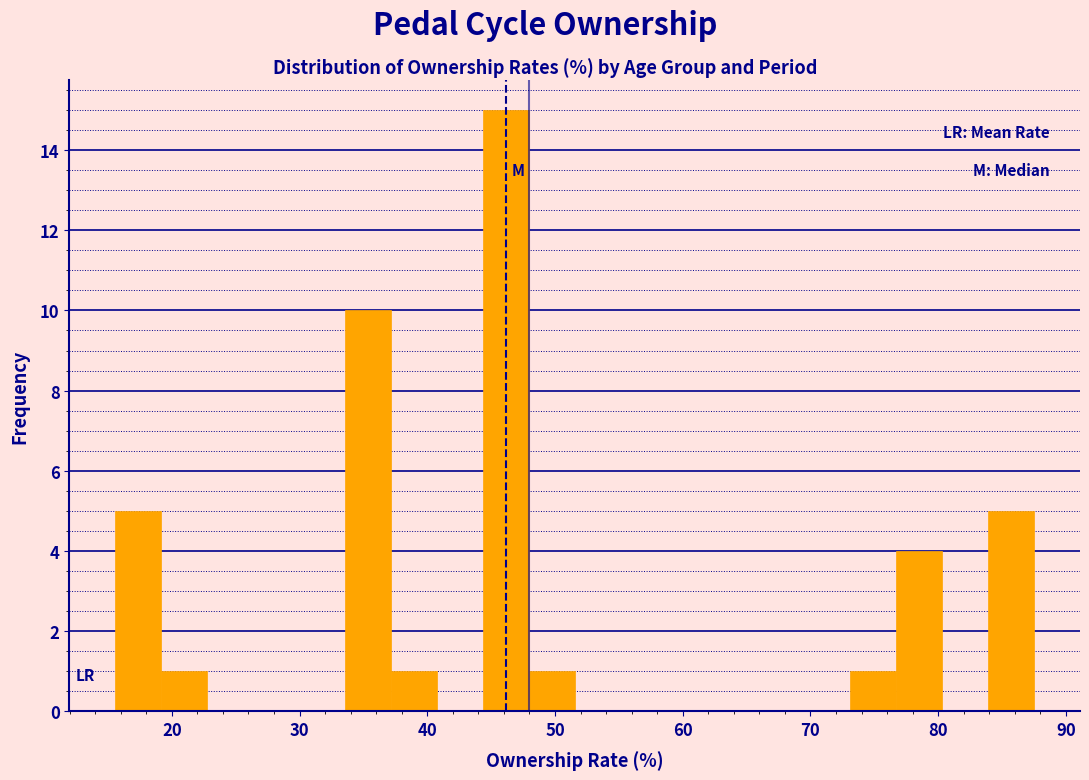

Read against the x-axis, roughly where is the centre of the tallest bar?

46